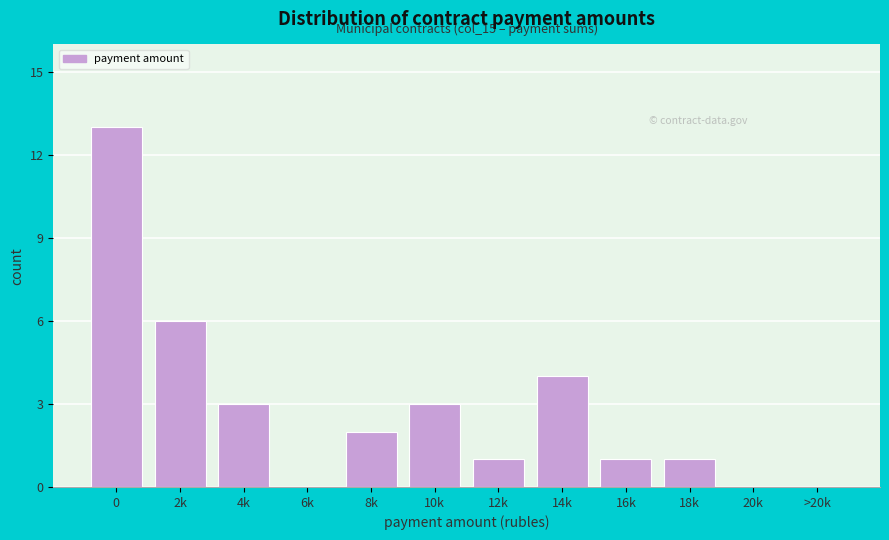

Reading left to right, transcribe all the data shown in this chart.

0=13	2k=6	4k=3	6k=0	8k=2	10k=3	12k=1	14k=4	16k=1	18k=1	20k=0	>20k=0